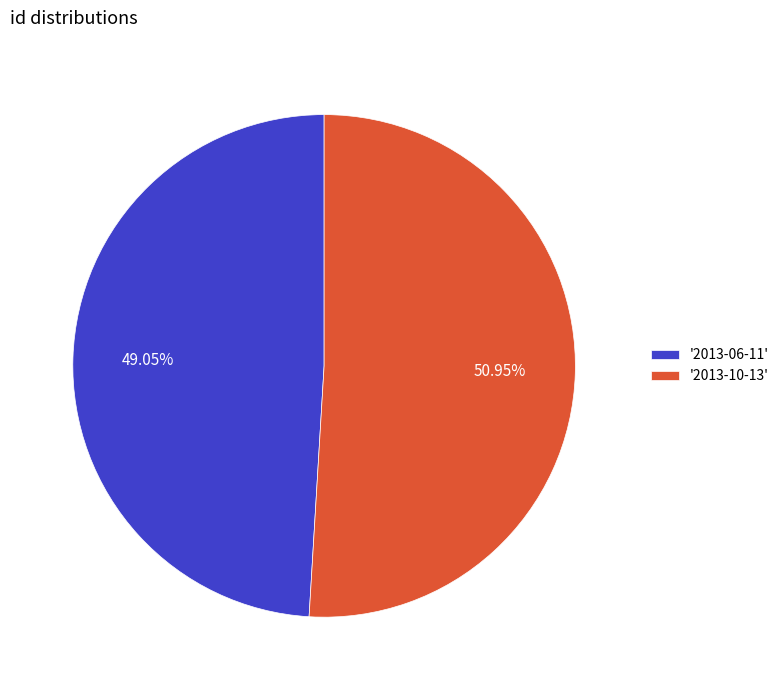

What is the ratio of the value at '2013-10-13' to the value at '2013-06-11'?

1.0